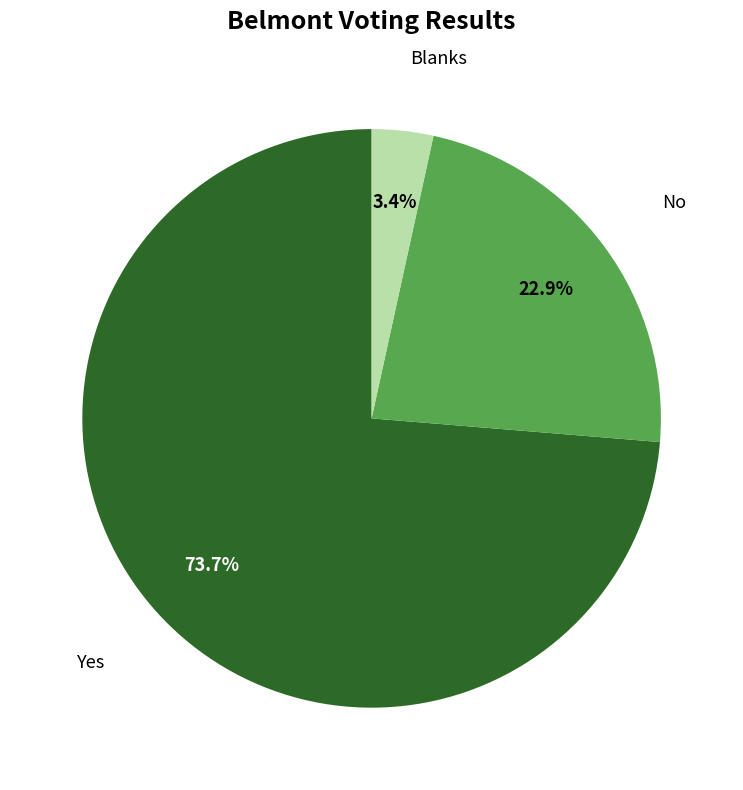

To the nearest percent, what portion does Yes represent?

74%